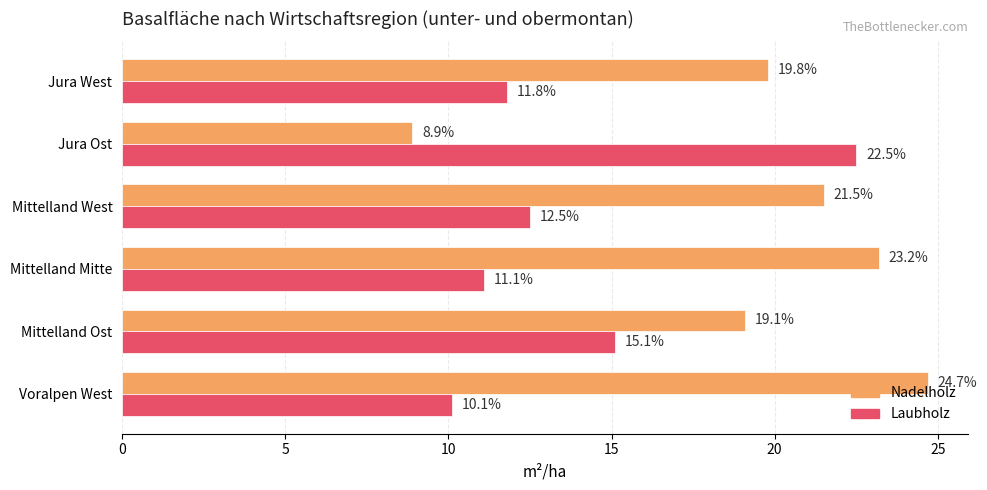

List the labels in order of Nadelholz value, largest first.

Voralpen West, Mittelland Mitte, Mittelland West, Jura West, Mittelland Ost, Jura Ost